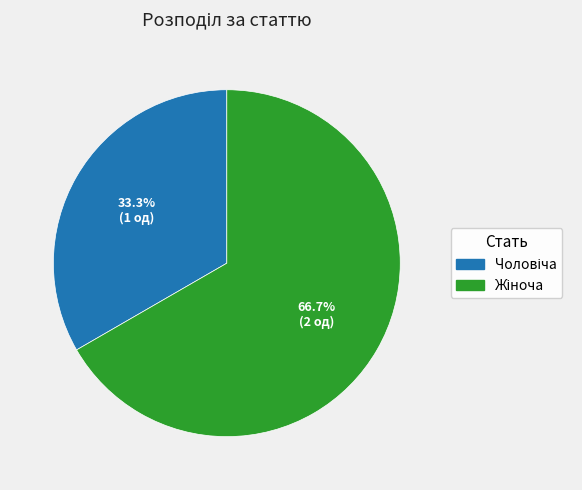

Does any single category account for the majority?

Yes